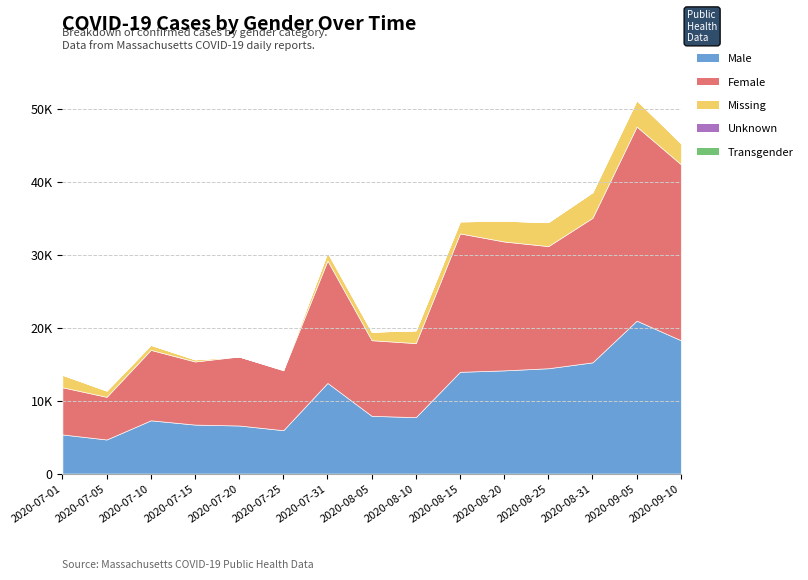

True or false: Missing and Female cross at least once.

False